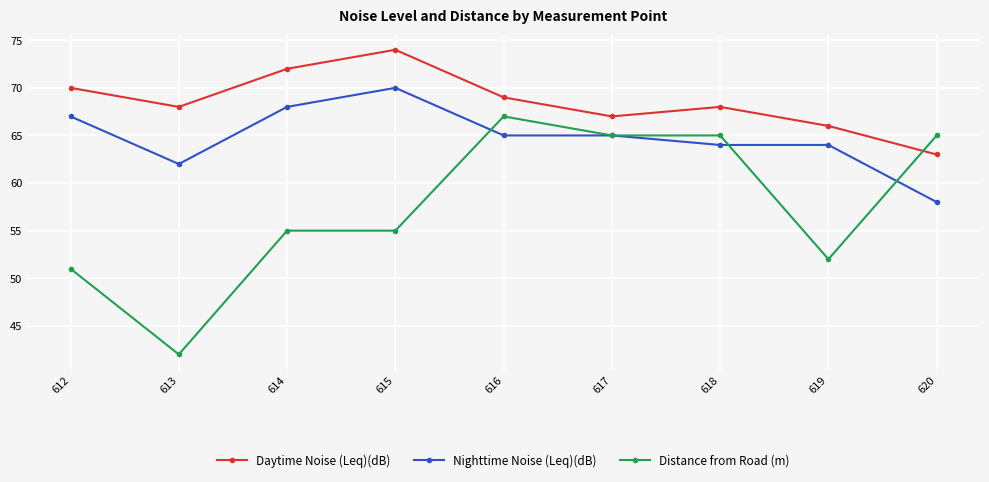

What is the value of the Distance from Road (m) point at the 8th from the left?

52